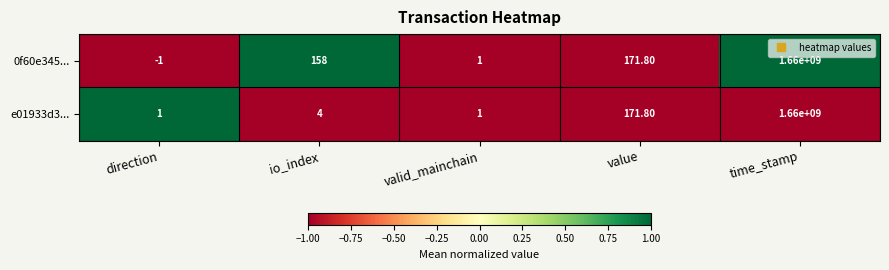

What is the sum of all e01933d3... values?

1660000177.8